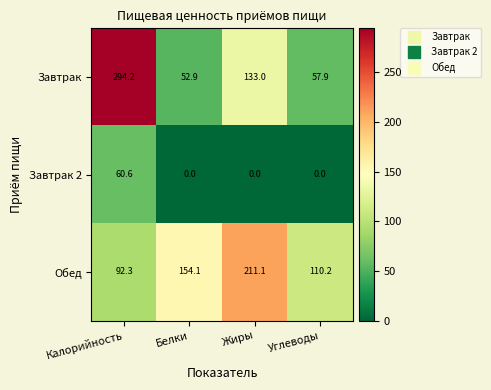

What is the difference between the highest and lowest values at Белки?

154.1